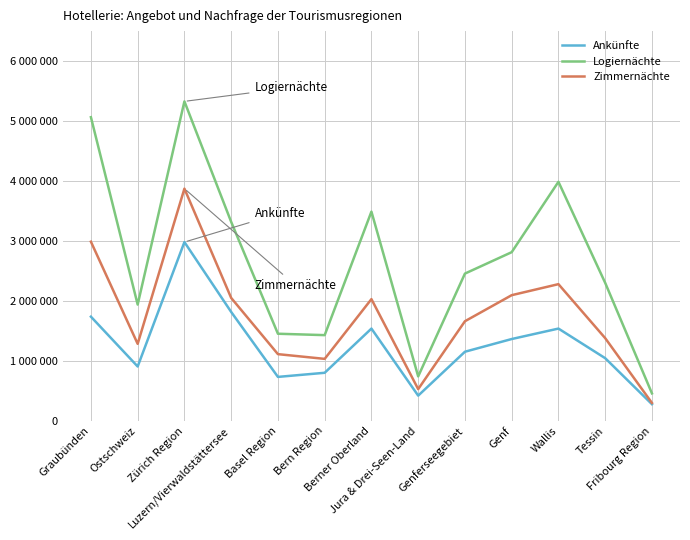

In Zimmernächte, how many points are higher than both neighbors (excluding endpoints)?

3